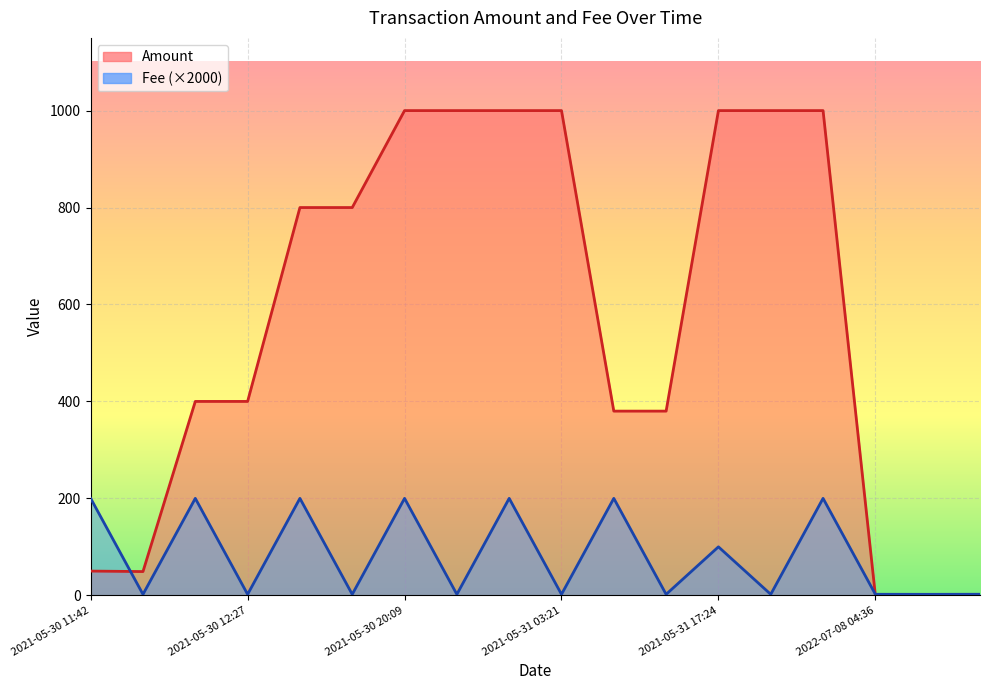

Which has a higher value, 2021-05-30 13:06 or 2022-07-08 04:36?

2021-05-30 13:06